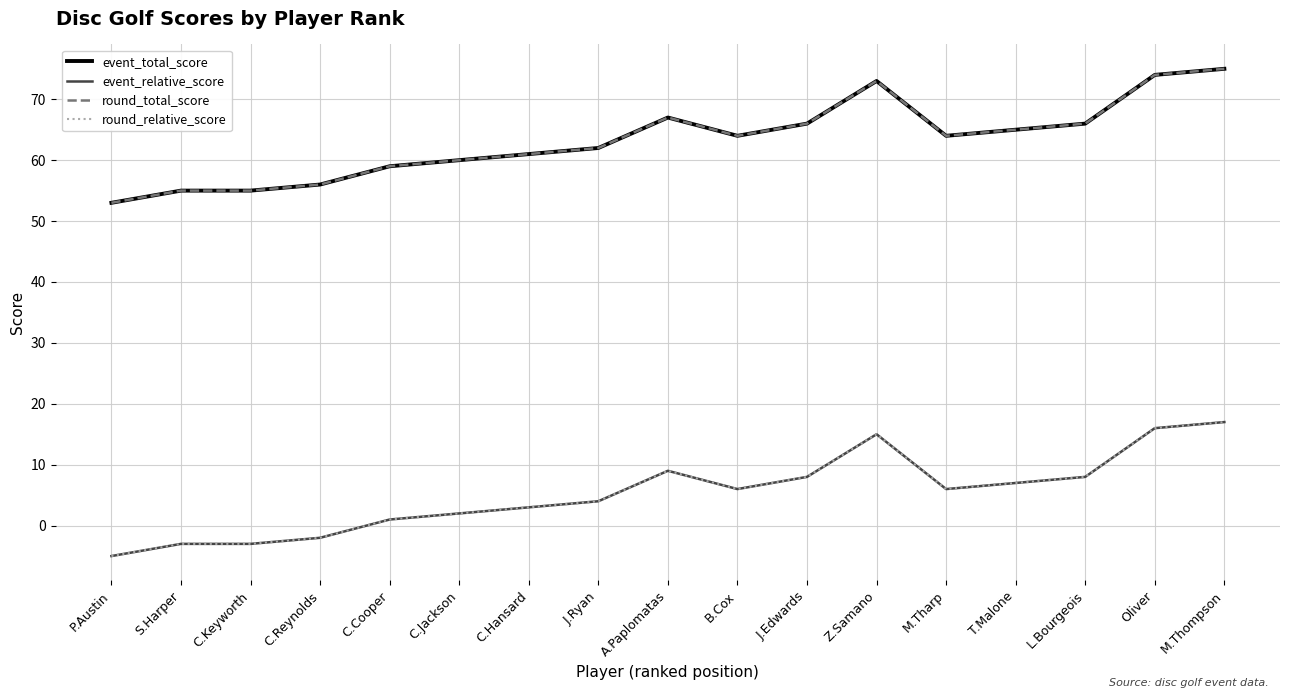

What is the label of the 5th point from the left?

C.Cooper